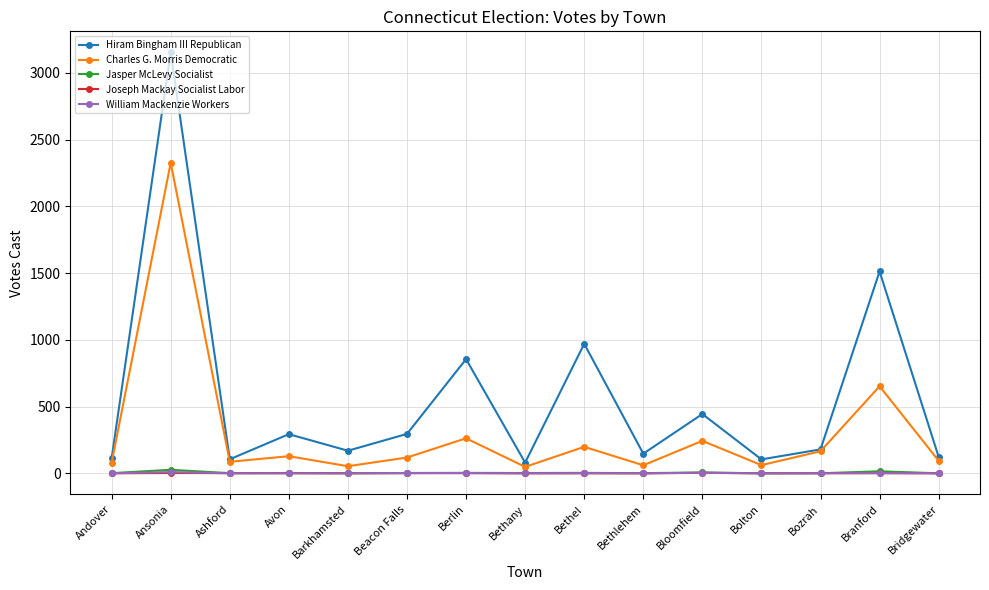

At which label is Charles G. Morris Democratic closest to 1187?

Branford